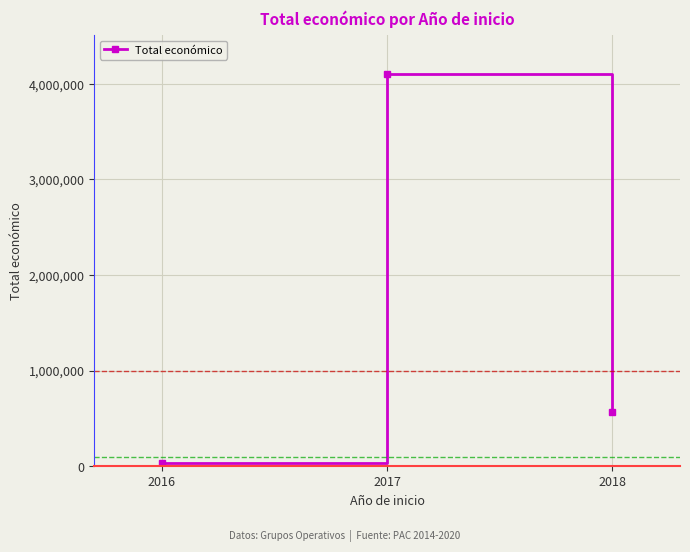

What is the smallest value displayed?

32842